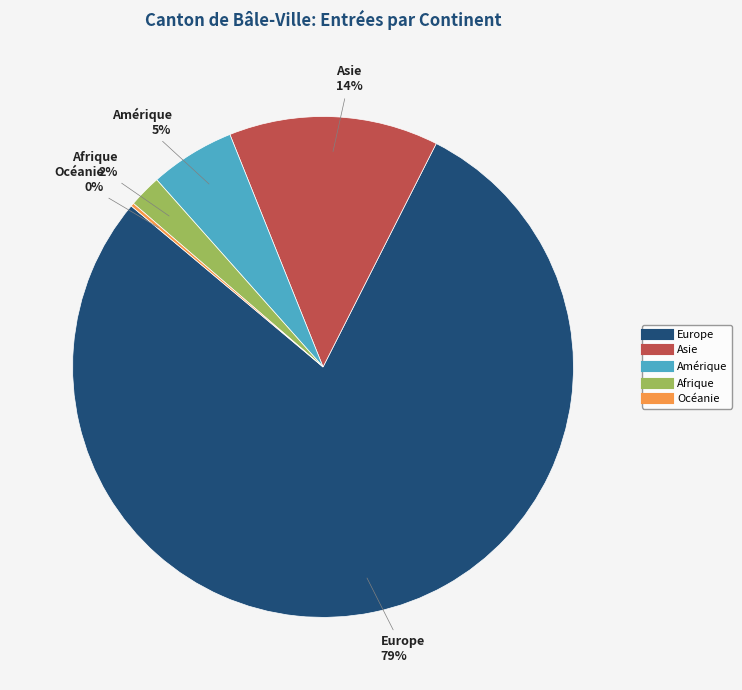

To the nearest percent, what is the difference between the Europe and Asie slice percentages?

65%